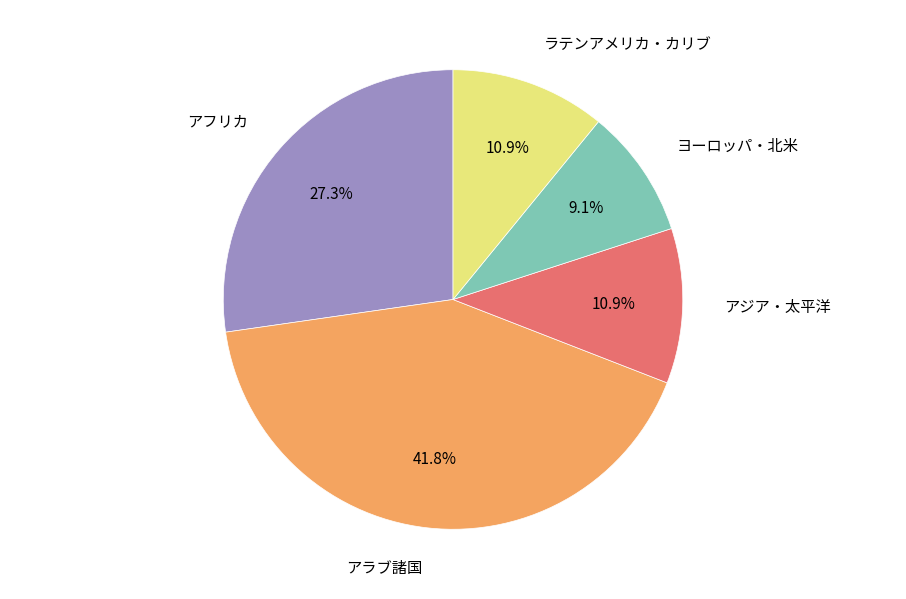

To the nearest percent, what is the difference between the アジア・太平洋 and アフリカ slice percentages?

16%